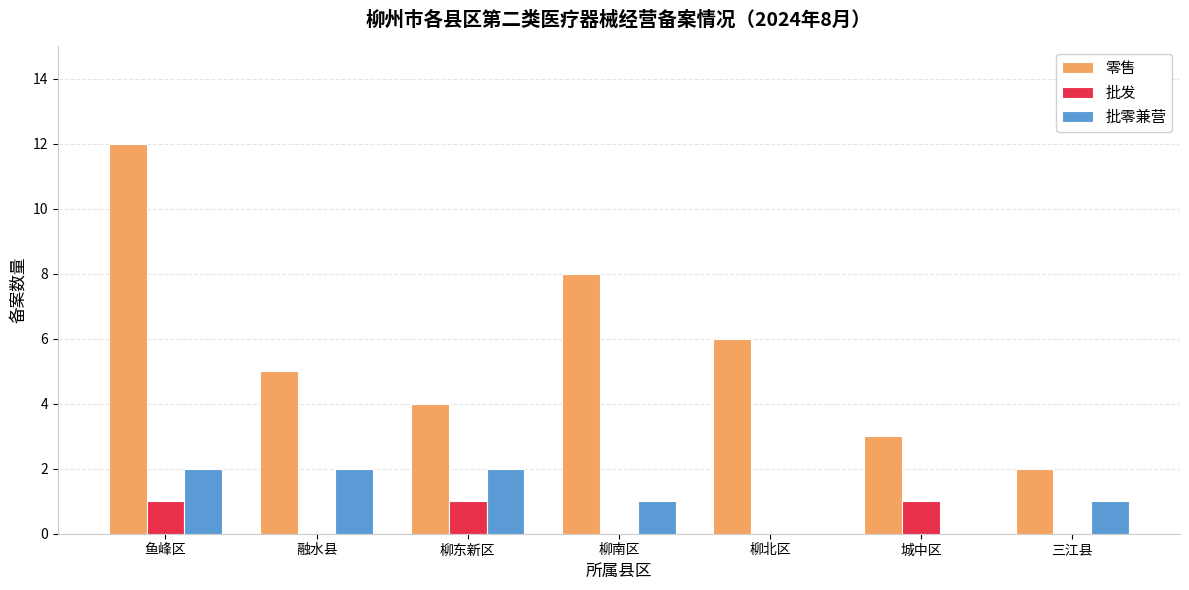

At which category is the sum across all series the highest?

鱼峰区